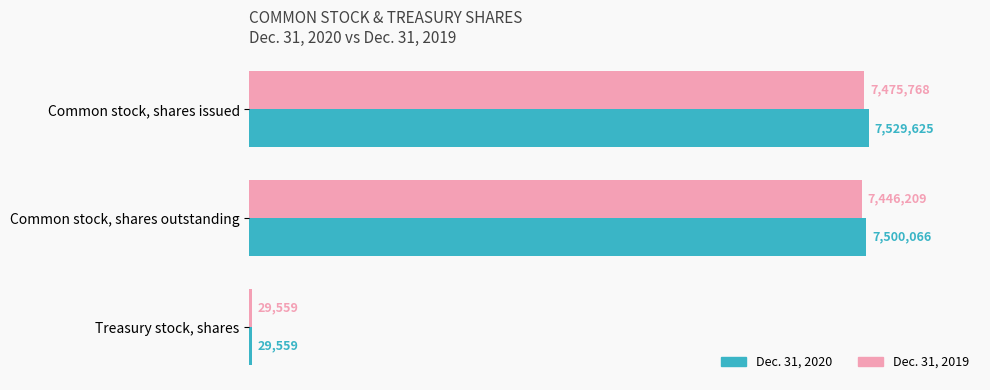

What are all the series names shown in the legend?

Dec. 31, 2020, Dec. 31, 2019